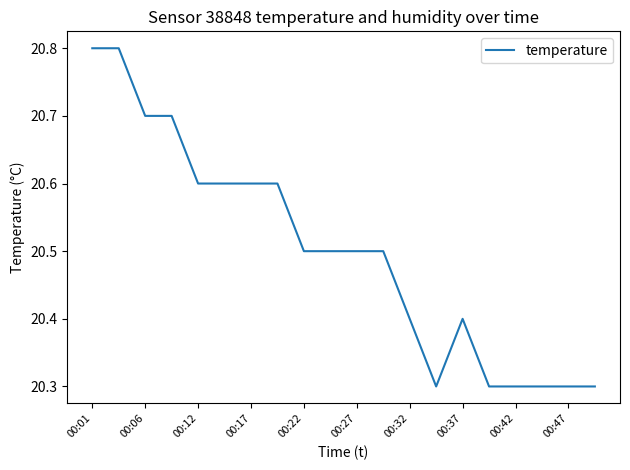

How many series are shown in this chart?

1